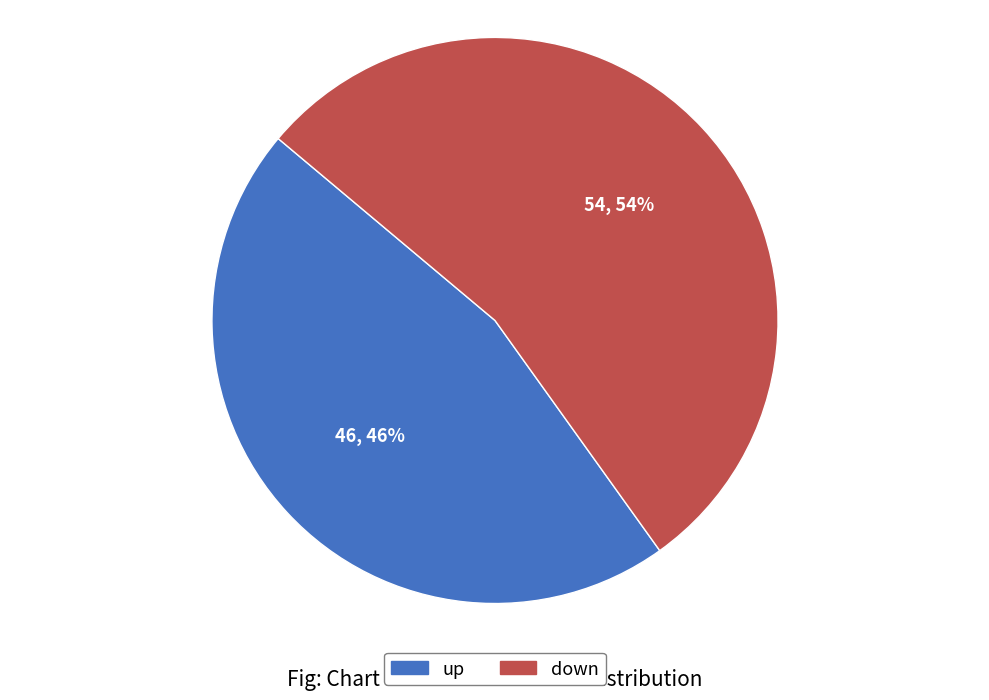

To the nearest percent, what percentage of the pie is down?

54%